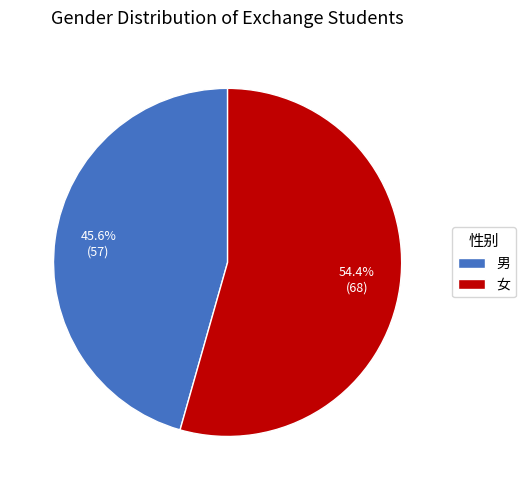

Does 男 represent more than half of the total?

No